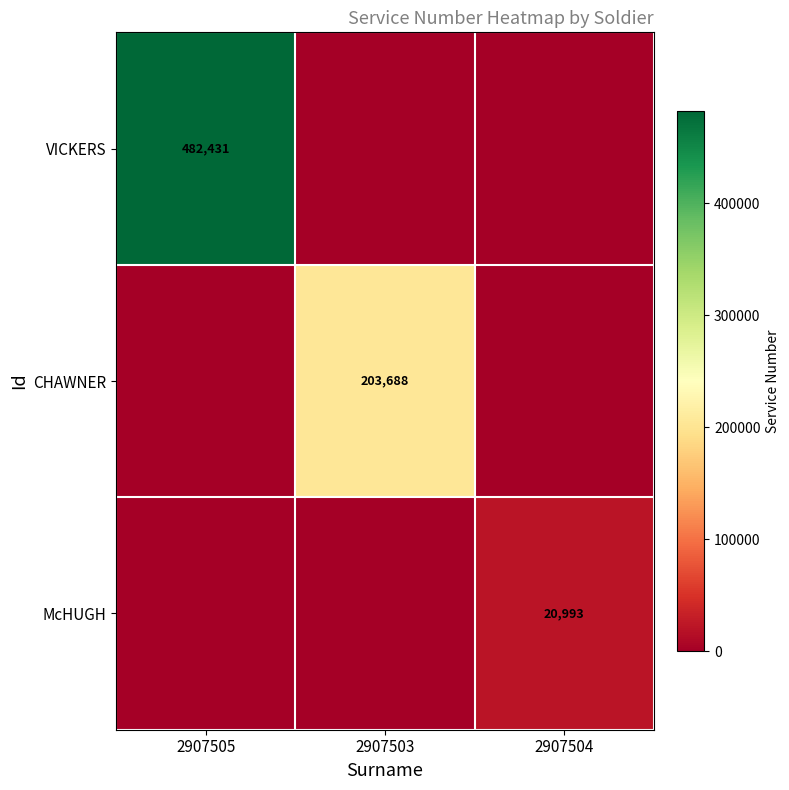

At how many categories does at least one series exceed 403153?

1